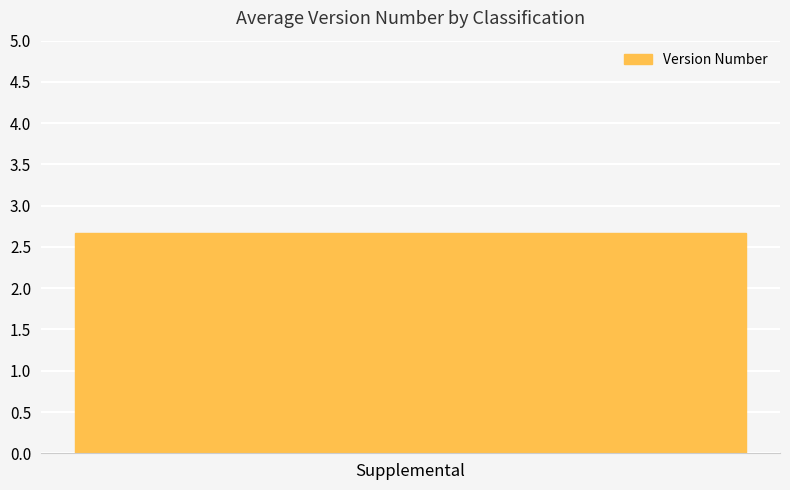

Where is the data nearest to the value 2?

Supplemental